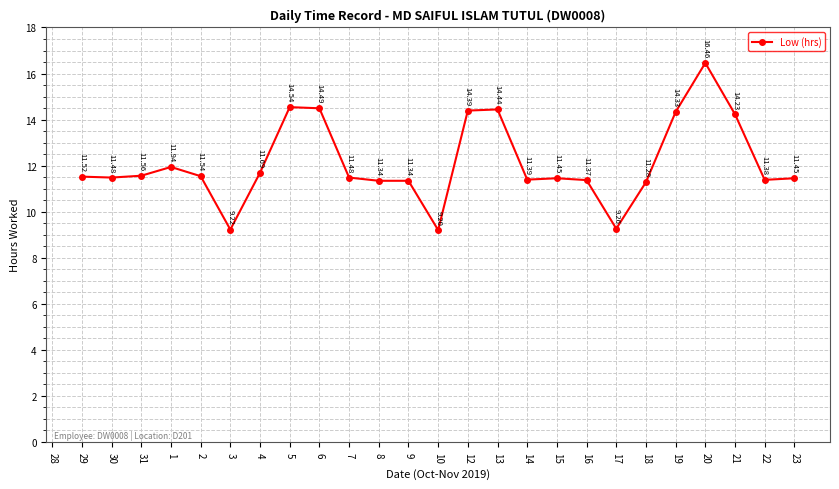

At which category does the chart reach its minimum across all series?

10